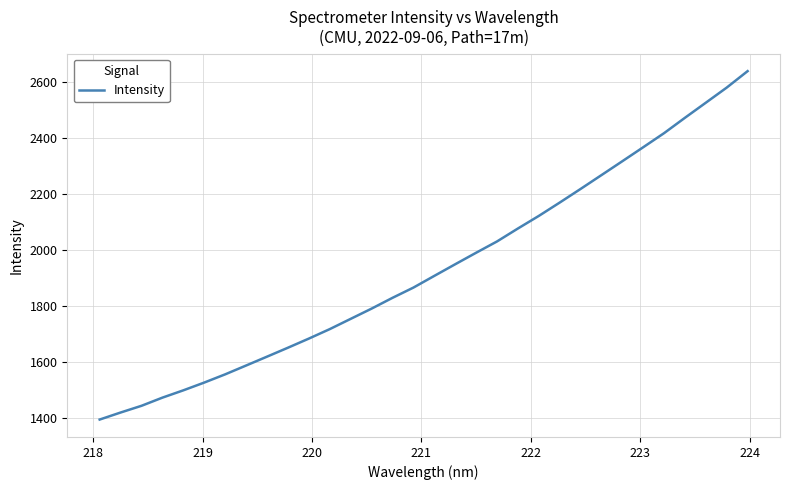

What is the minimum value shown in the chart?

1393.8